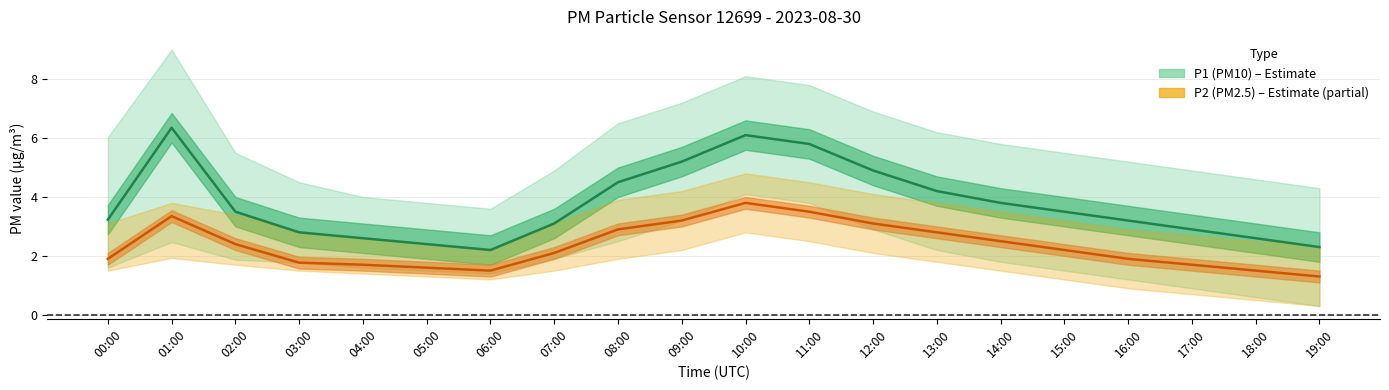

The P1 (PM10) series shows 5.5 at 14:00. True or false?

False